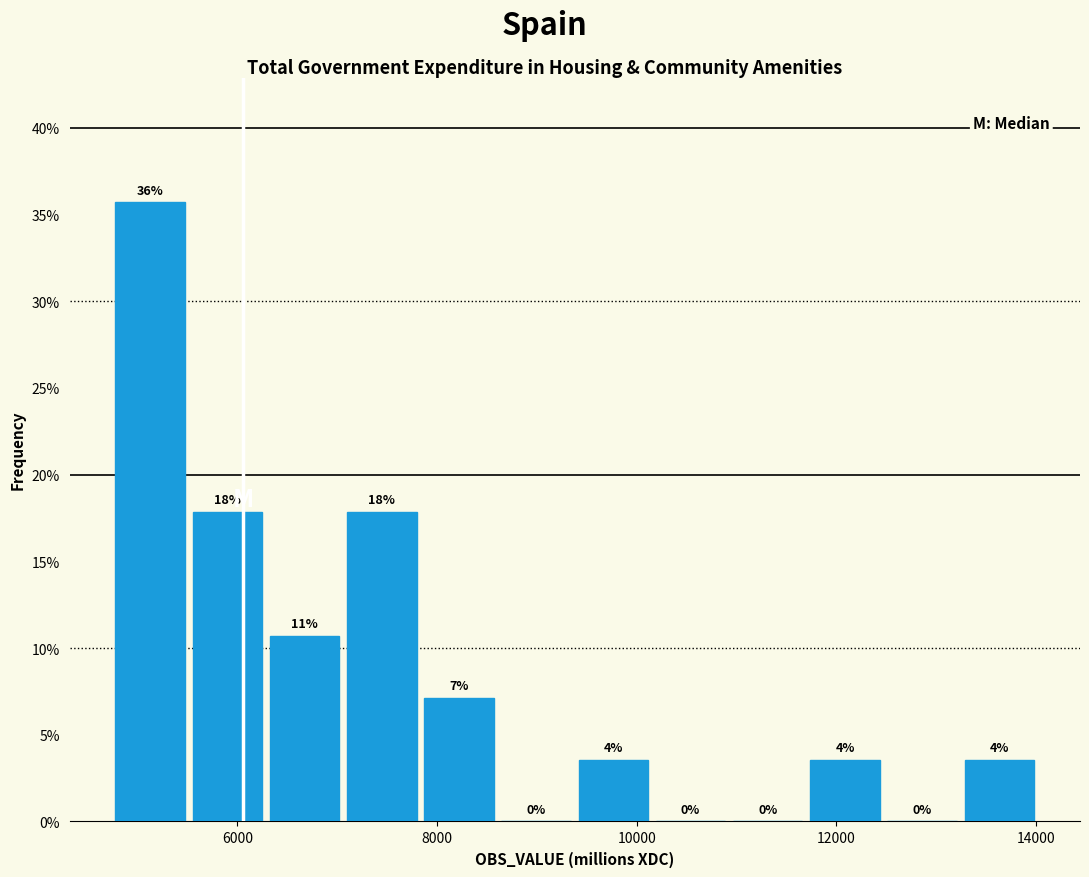

Read against the x-axis, roughly where is the centre of the tallest bar?

5200